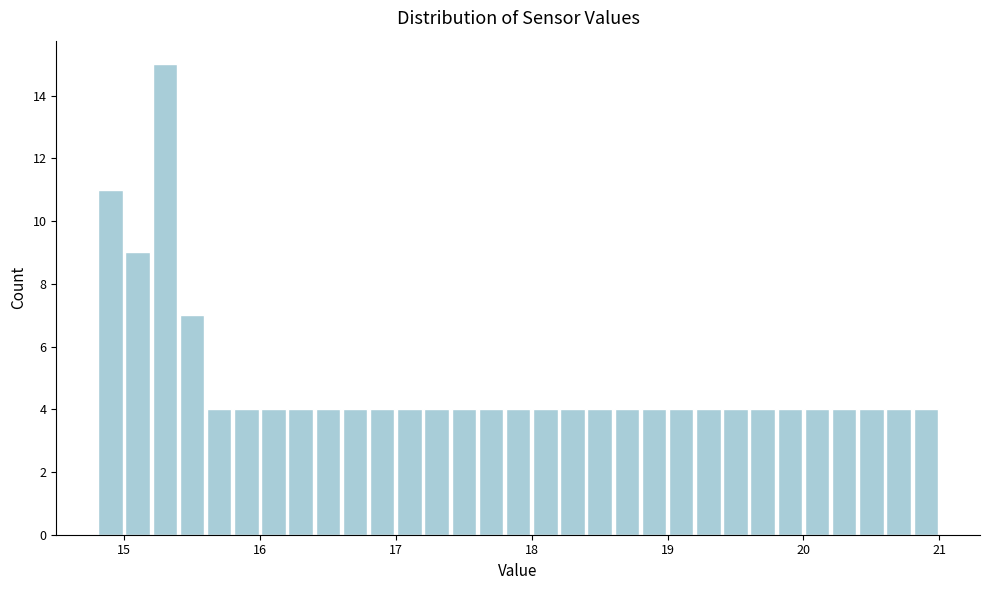

Around what value on the x-axis is the tallest bar? Give the approximate position of its centre, as read against the axis.

15.3